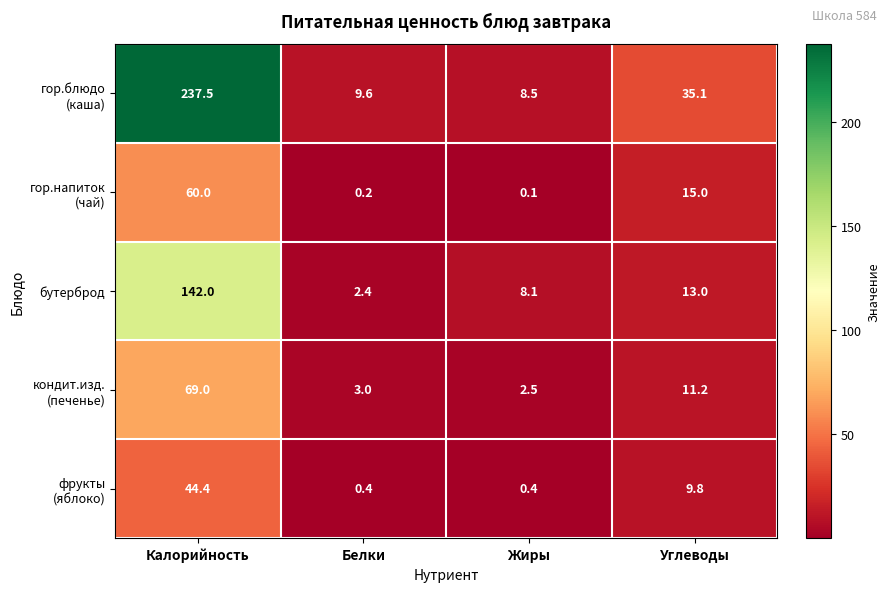

Where is бутерброд nearest to the value 72?

Углеводы